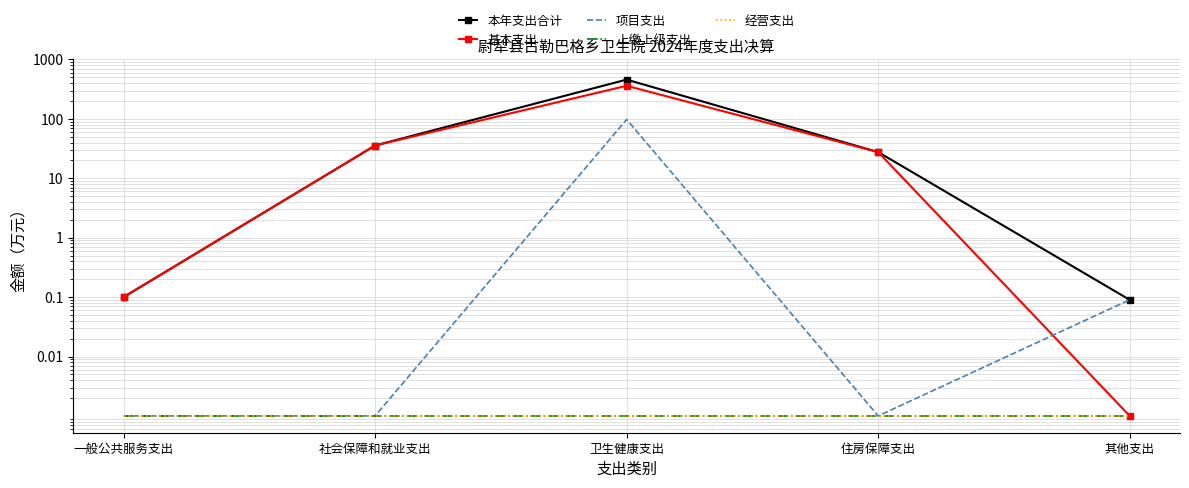

Is this an area chart (filled region under the line)?

No